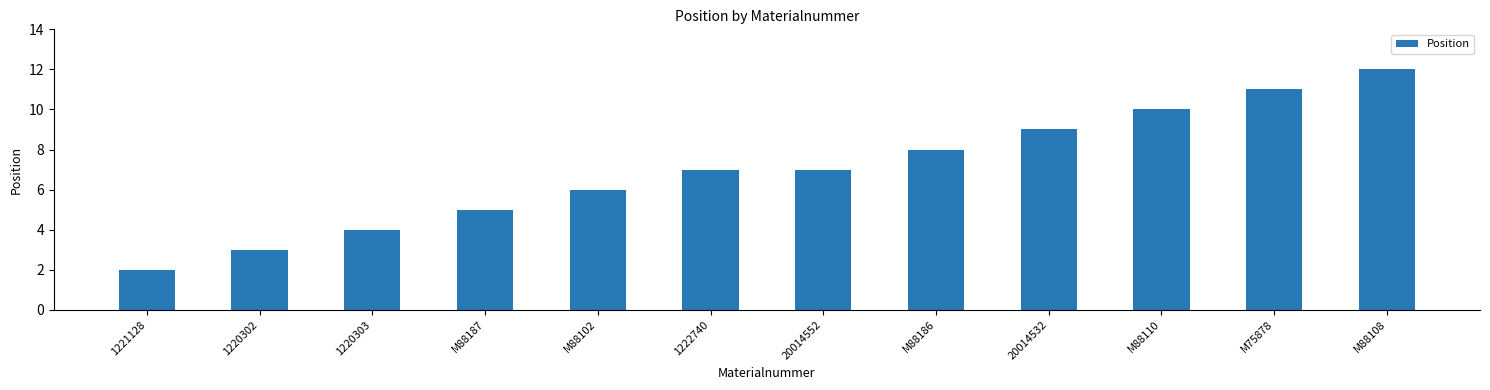

How many values are between 5 and 10?

7